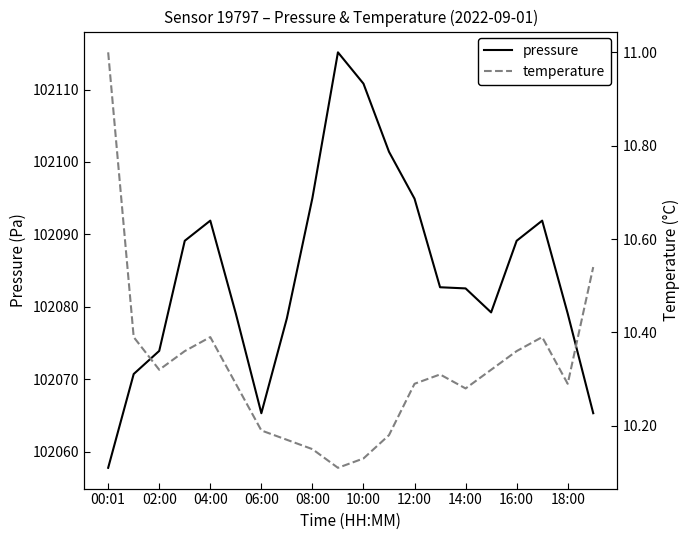

At how many categories does at least one series exceed 61028?

20